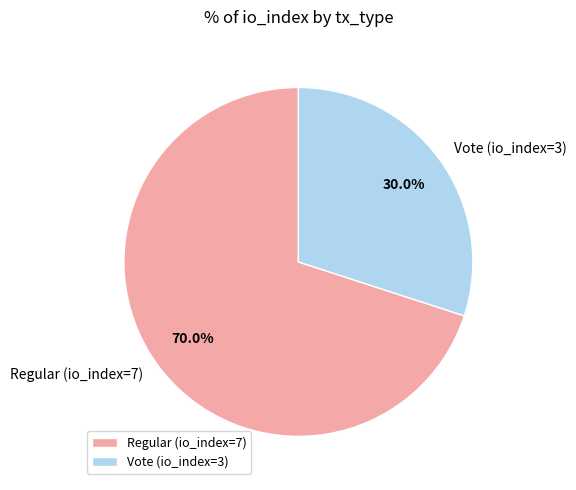

Is it true that Vote (io_index=3) is 30% of the pie?

True